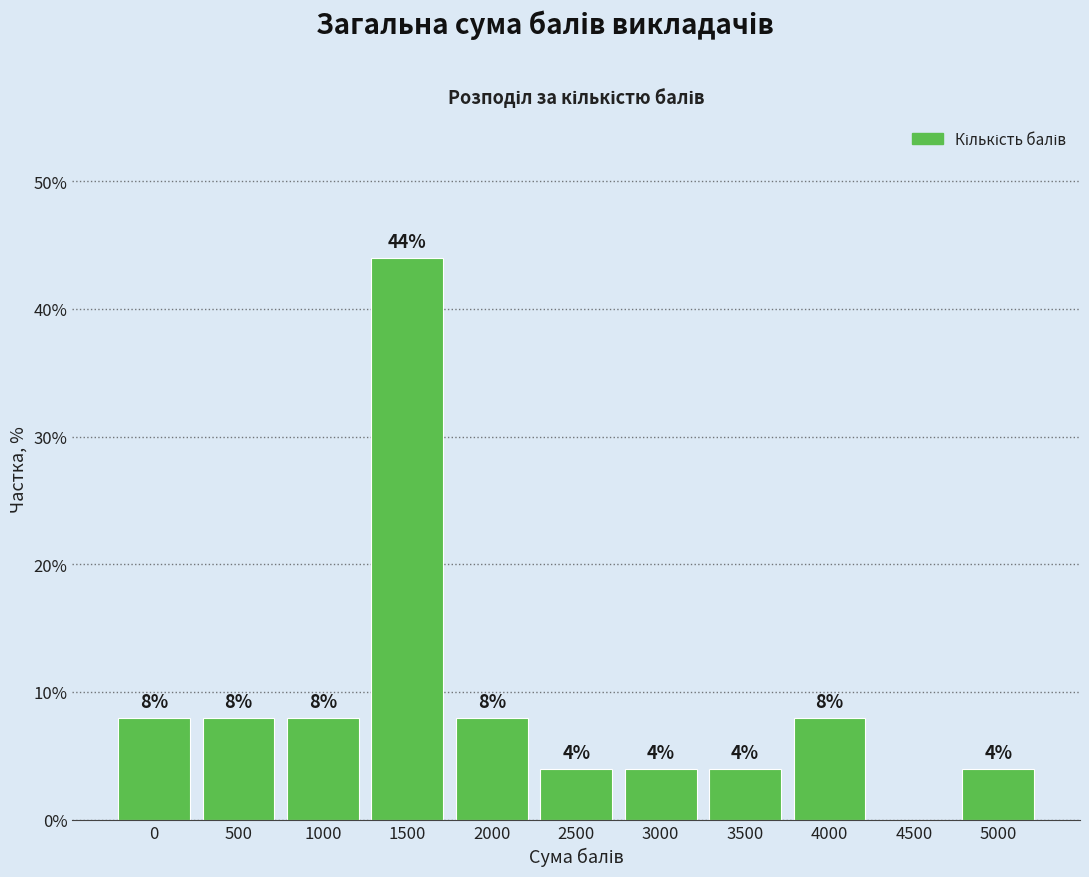

Reading right to left, list all the values displayed in this chart.

5000=4	4500=0	4000=8	3500=4	3000=4	2500=4	2000=8	1500=44	1000=8	500=8	0=8